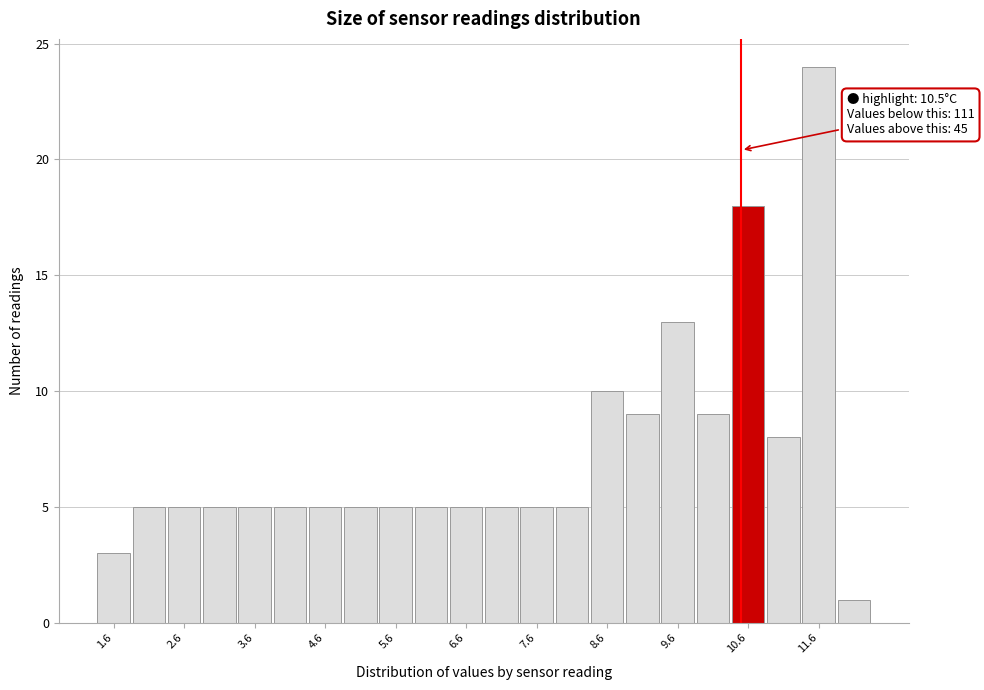

Over which range of the x-axis is the bar tallest?

11.35 to 11.85